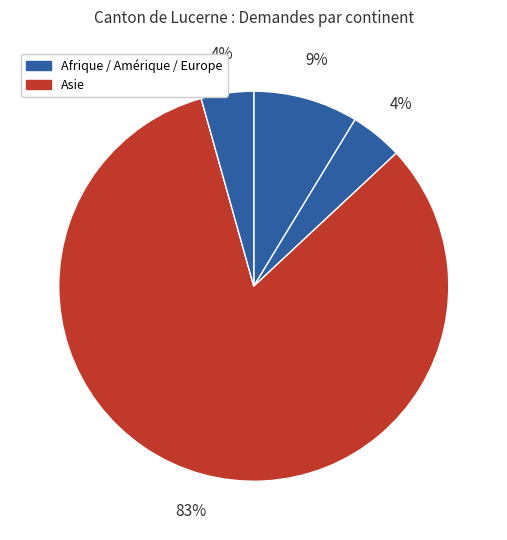

Which slice represents more than half of the pie?

Asie